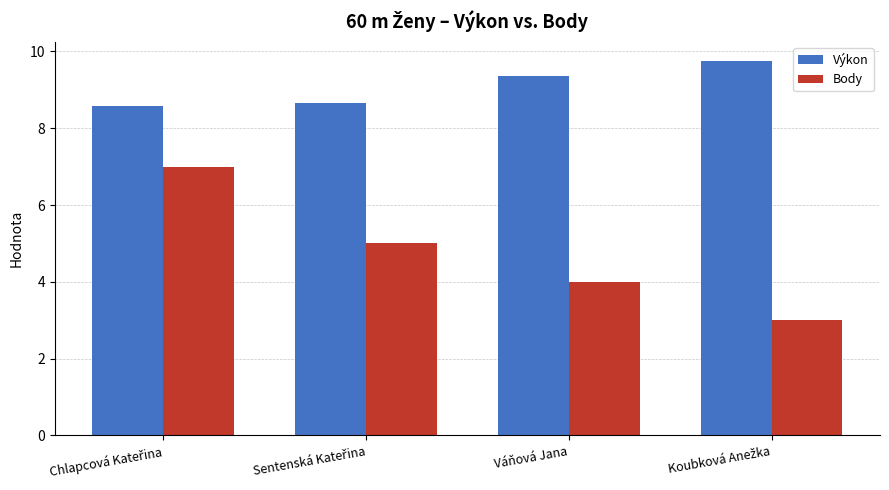

Which series has the largest range (max minus min)?

Body